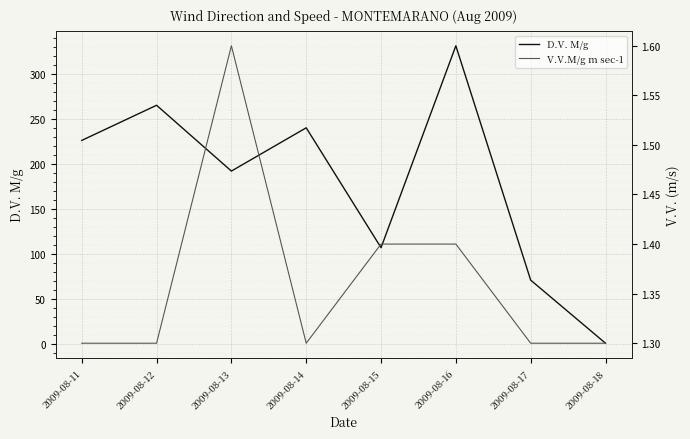

What is the average value of the V.V.M/g m sec-1 series?

1.4